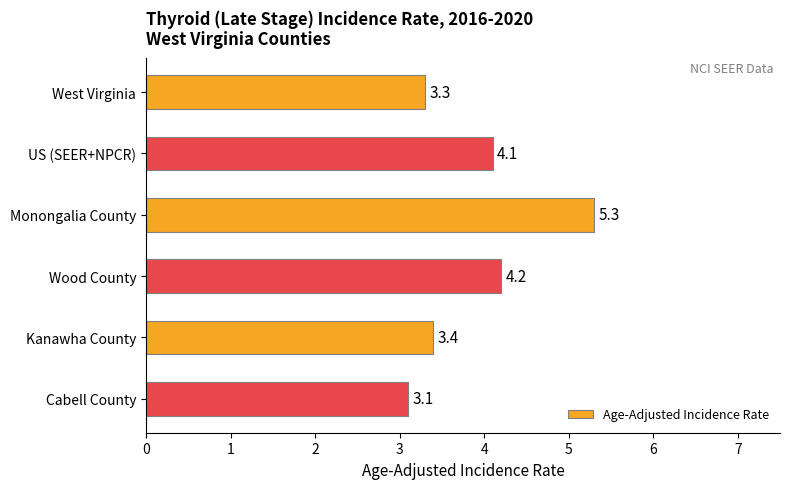

What is the change in value from Wood County to Kanawha County?

-0.8